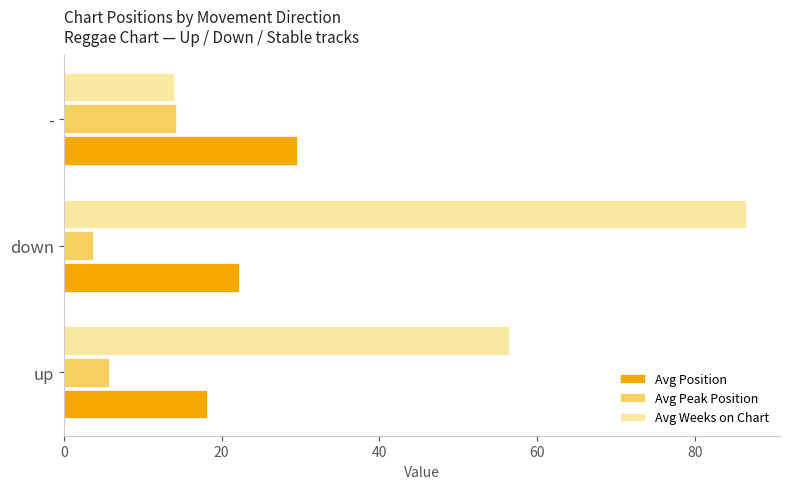

Rank the categories by Avg Position value from highest to lowest.

-, down, up